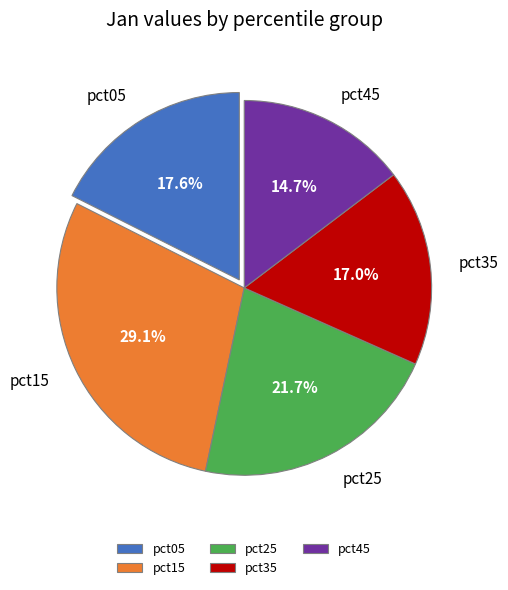

How many segments does this pie chart have?

5